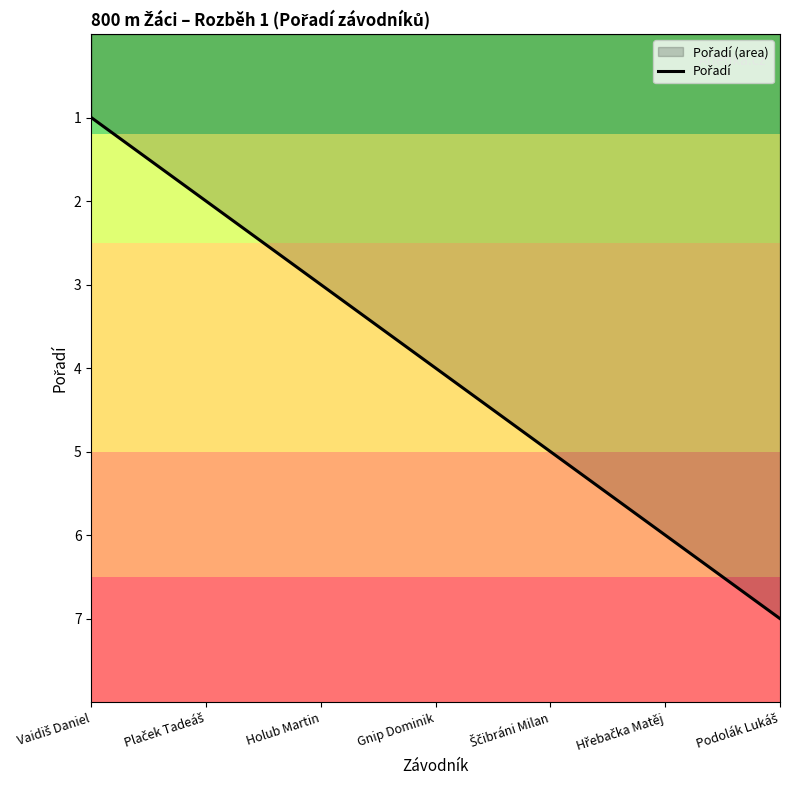

What is the label of the 2nd point from the right?

Hřebačka Matěj